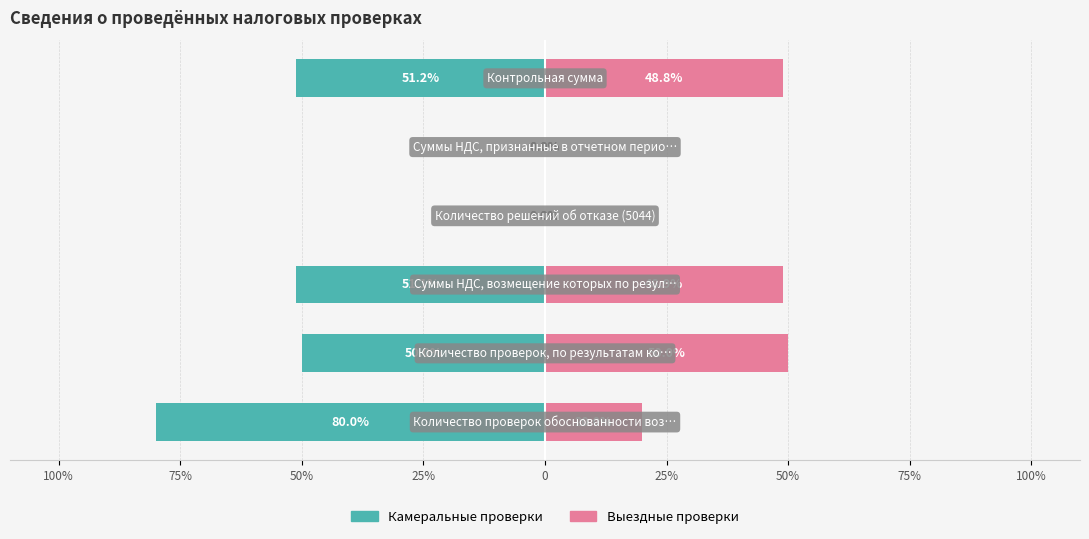

Is it true that Камеральные проверки equals -14.1 at 50%?

False